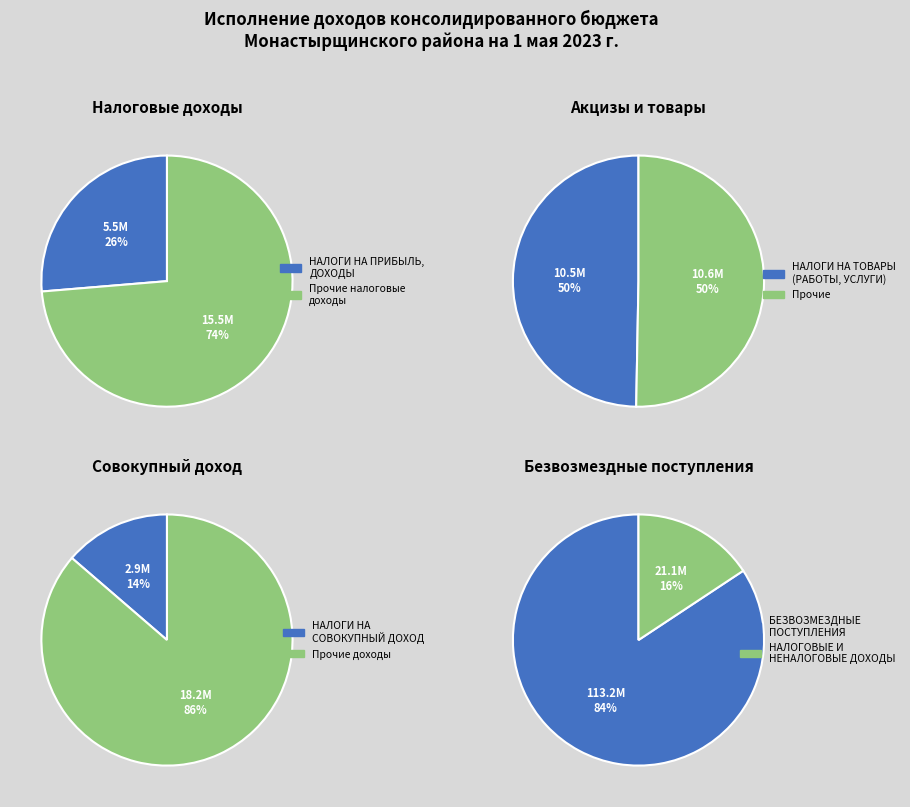

Is it true that НАЛОГИ НА ТОВАРЫ (РАБОТЫ, УСЛУГИ) is 1% of the pie?

False